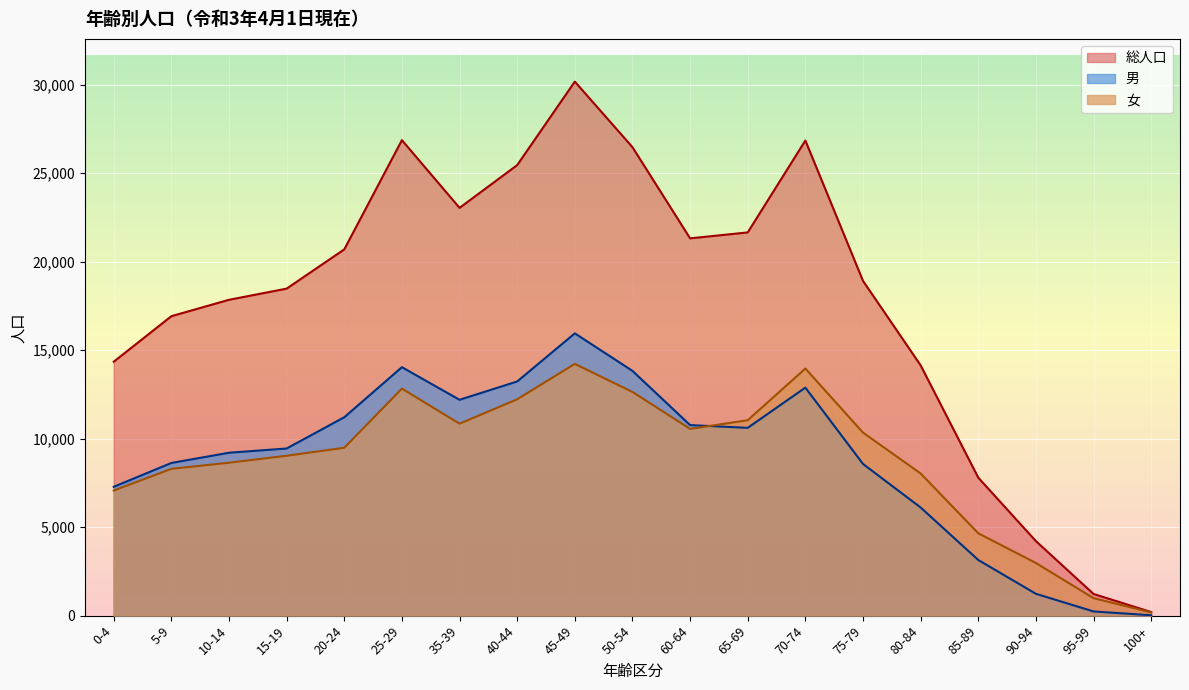

Does the chart display data point markers on the line(s)?

No